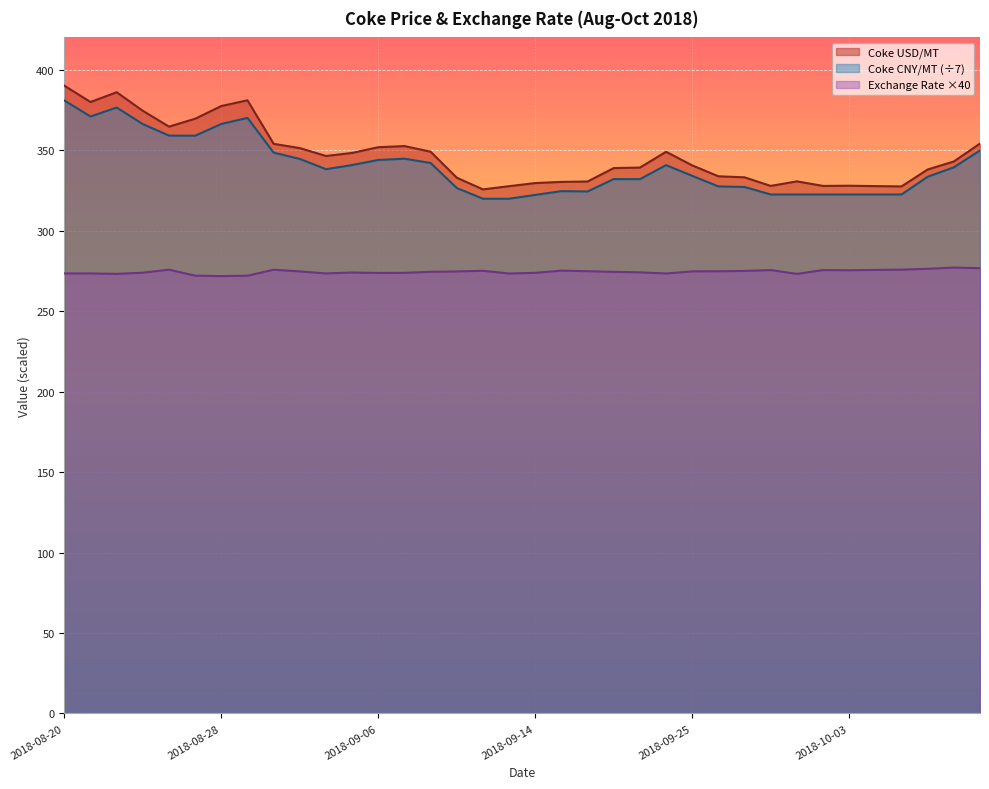

What are all the series names shown in the legend?

Coke USD/MT, Coke CNY/MT (÷7), Exchange Rate ×40